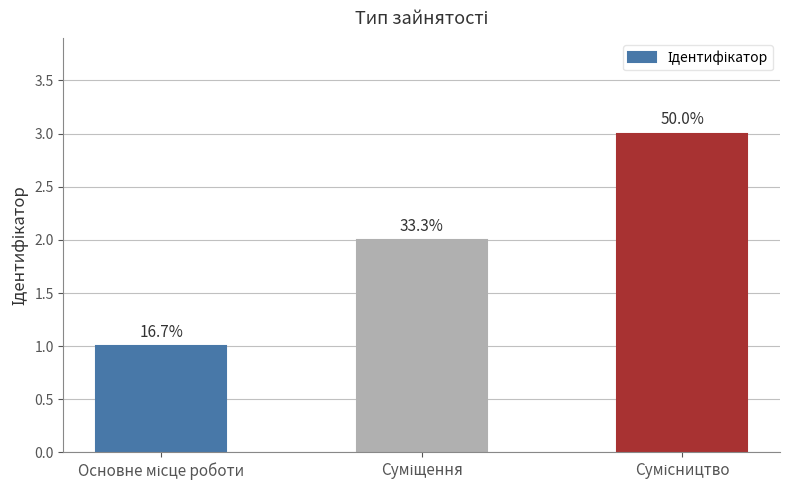

Does the chart contain any negative values?

No